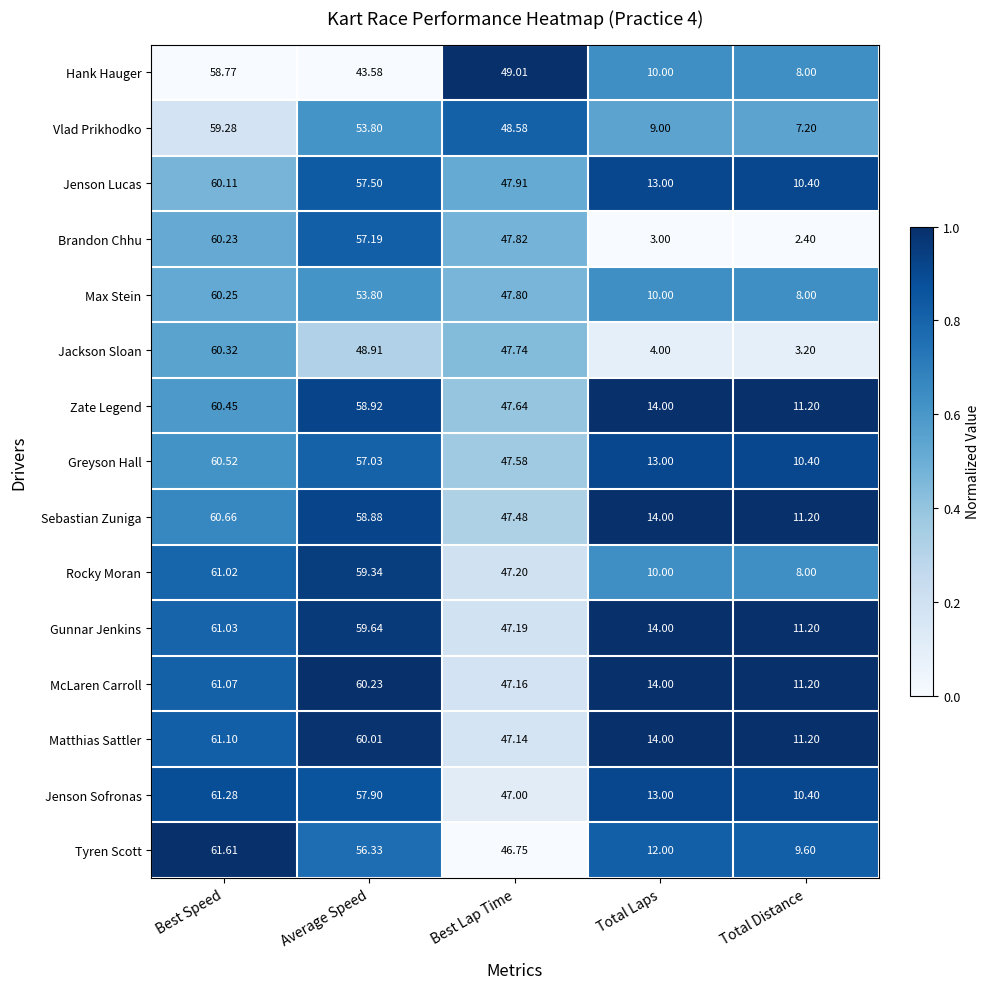

Which category has the lowest value in the Vlad Prikhodko series?

Total Distance